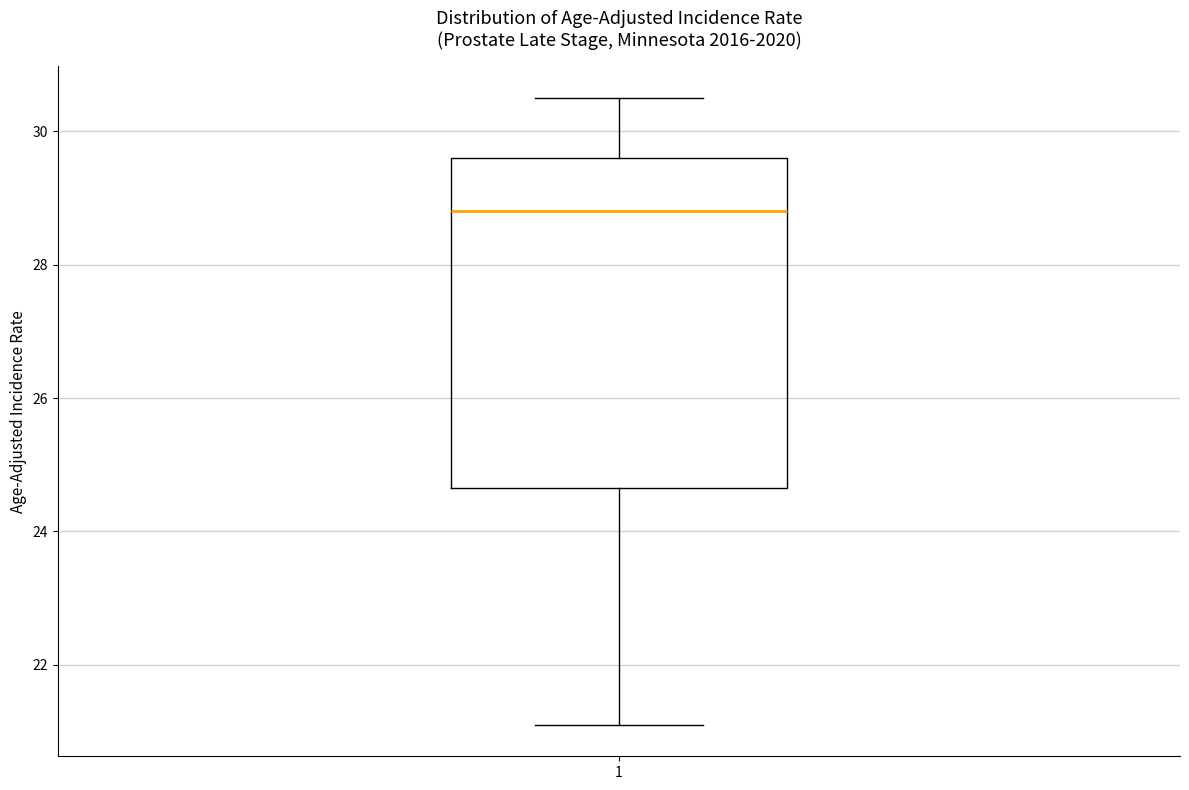

Transcribe this box plot: give where the median line is, the range the box spans, and where the two whiskers end, as read against the y-axis. The values are not printed on the chart, so give them approximately, as read against the axis.

median 28.8, box 24.6 to 29.6, whiskers 21.2 to 30.6